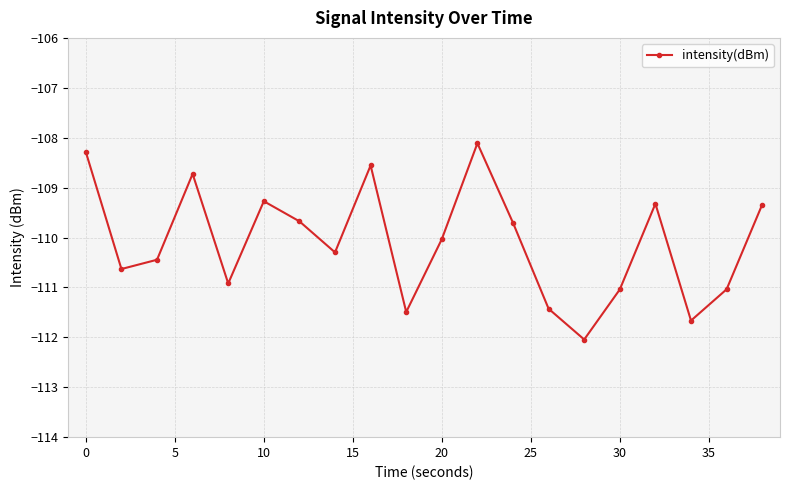

How many data points are less than -110?

11